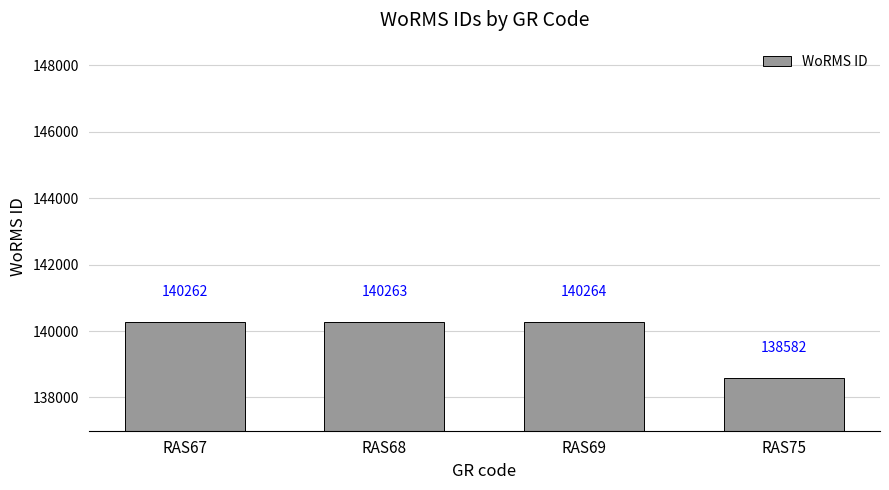

What is the smallest value displayed?

138582